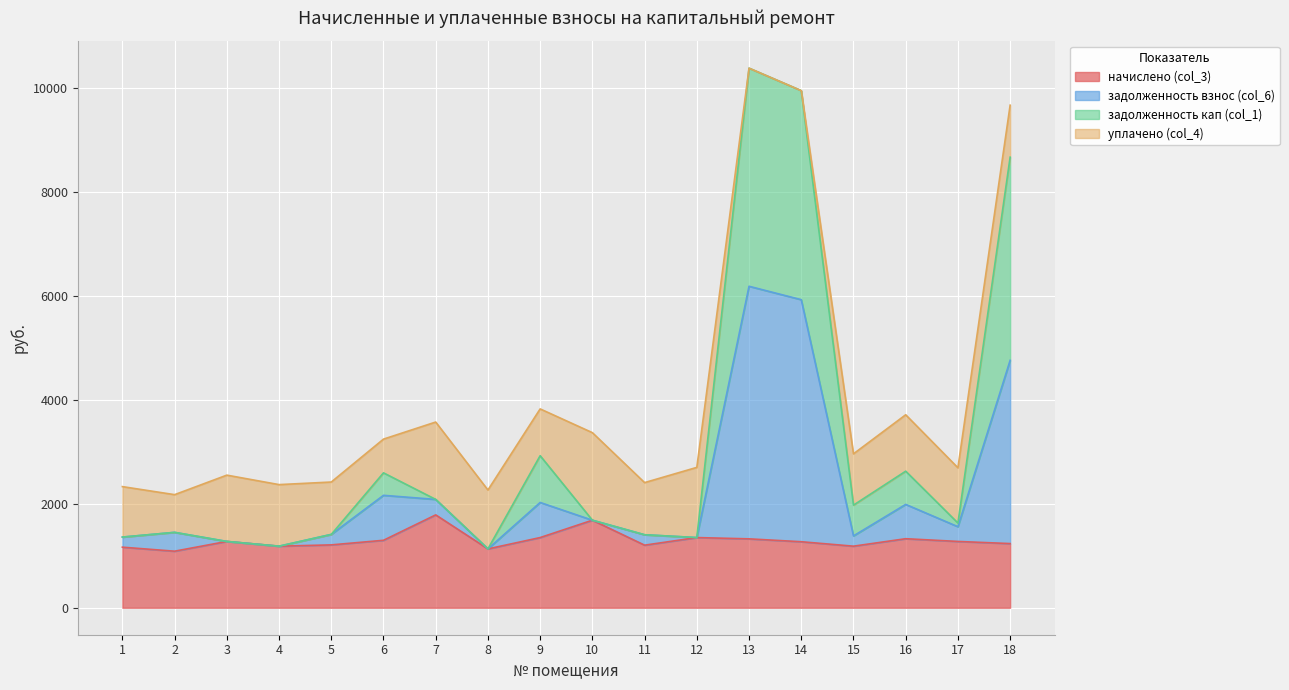

The value of начислено (col_3) at 14 is 1269.6. True or false?

True